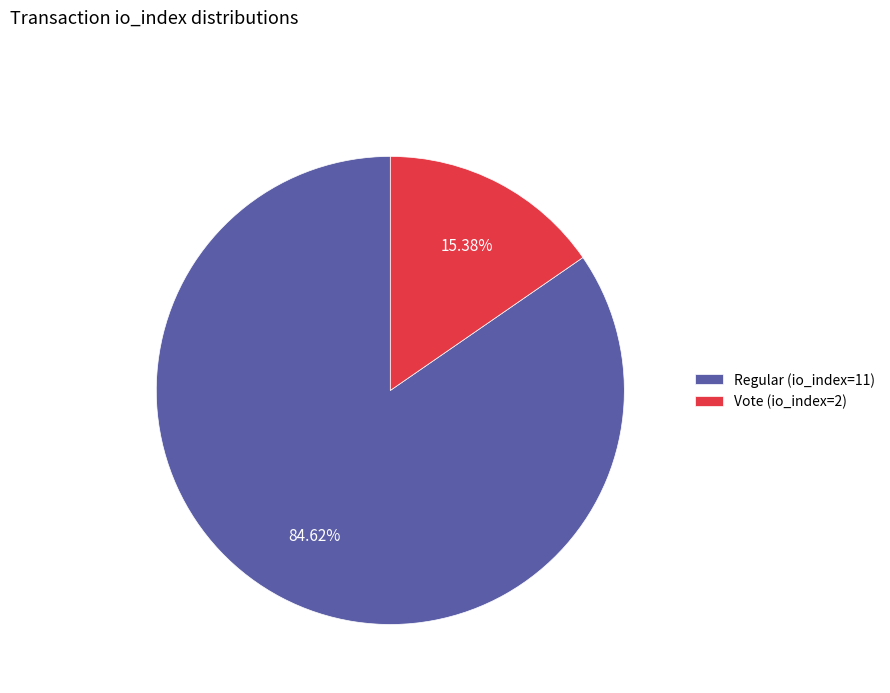

Which has a higher value, Regular (io_index=11) or Vote (io_index=2)?

Regular (io_index=11)